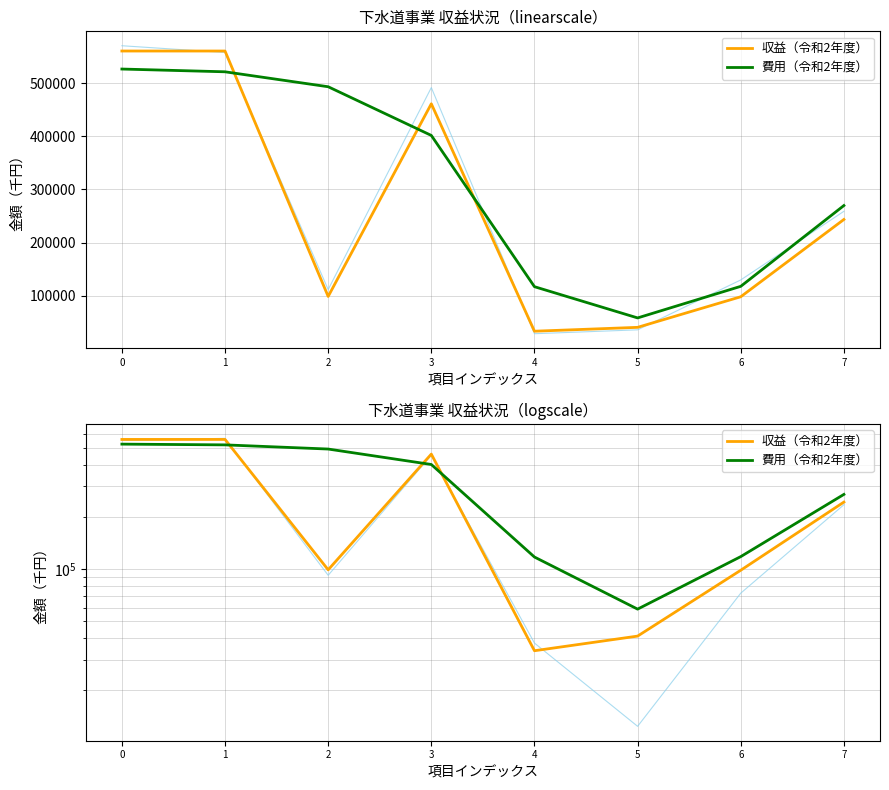

Between 3 and 5, which is larger?

3